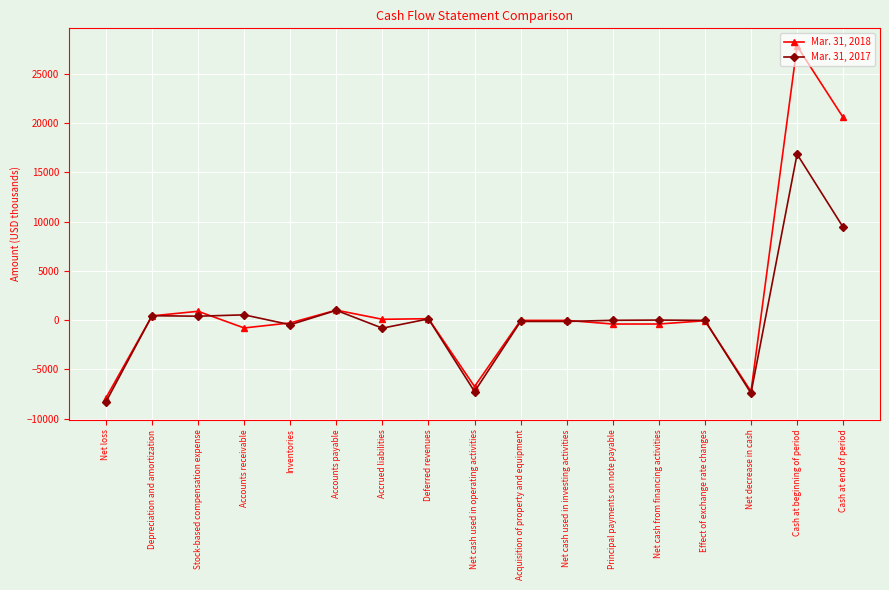

True or false: Mar. 31, 2018 has more than 0 interior local peaks.

True